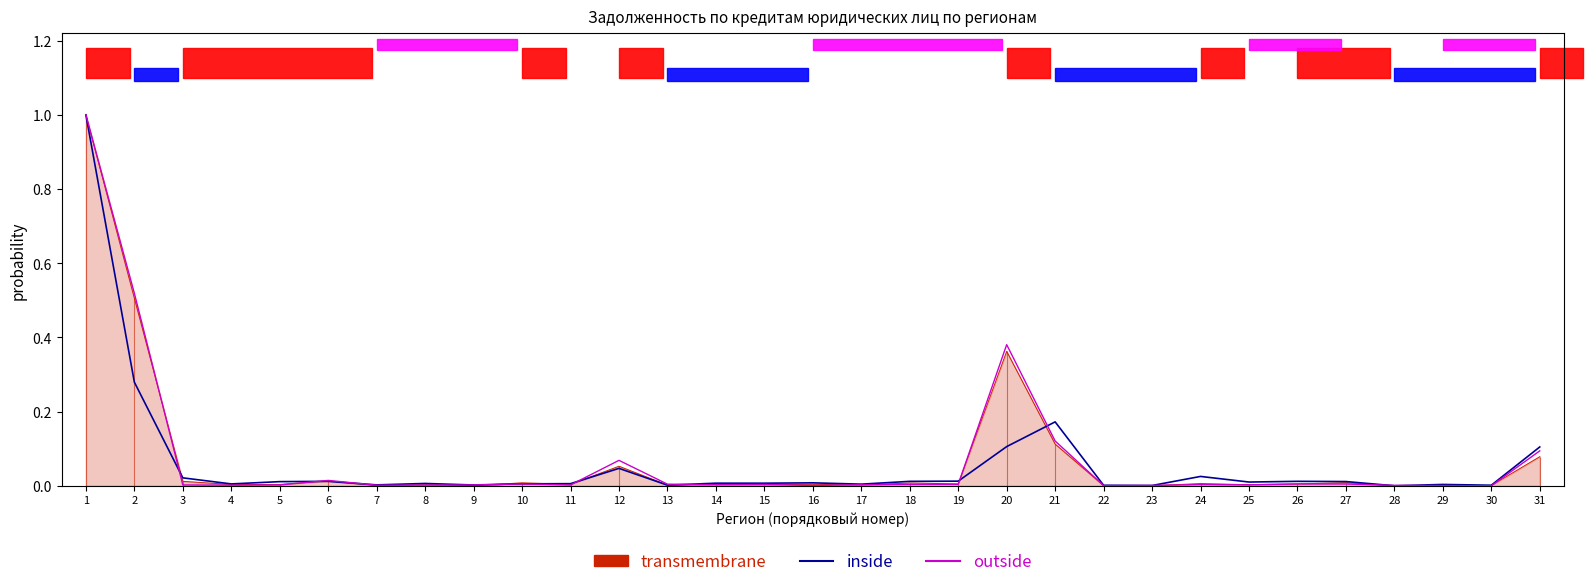

Does the chart have visible grid lines?

No